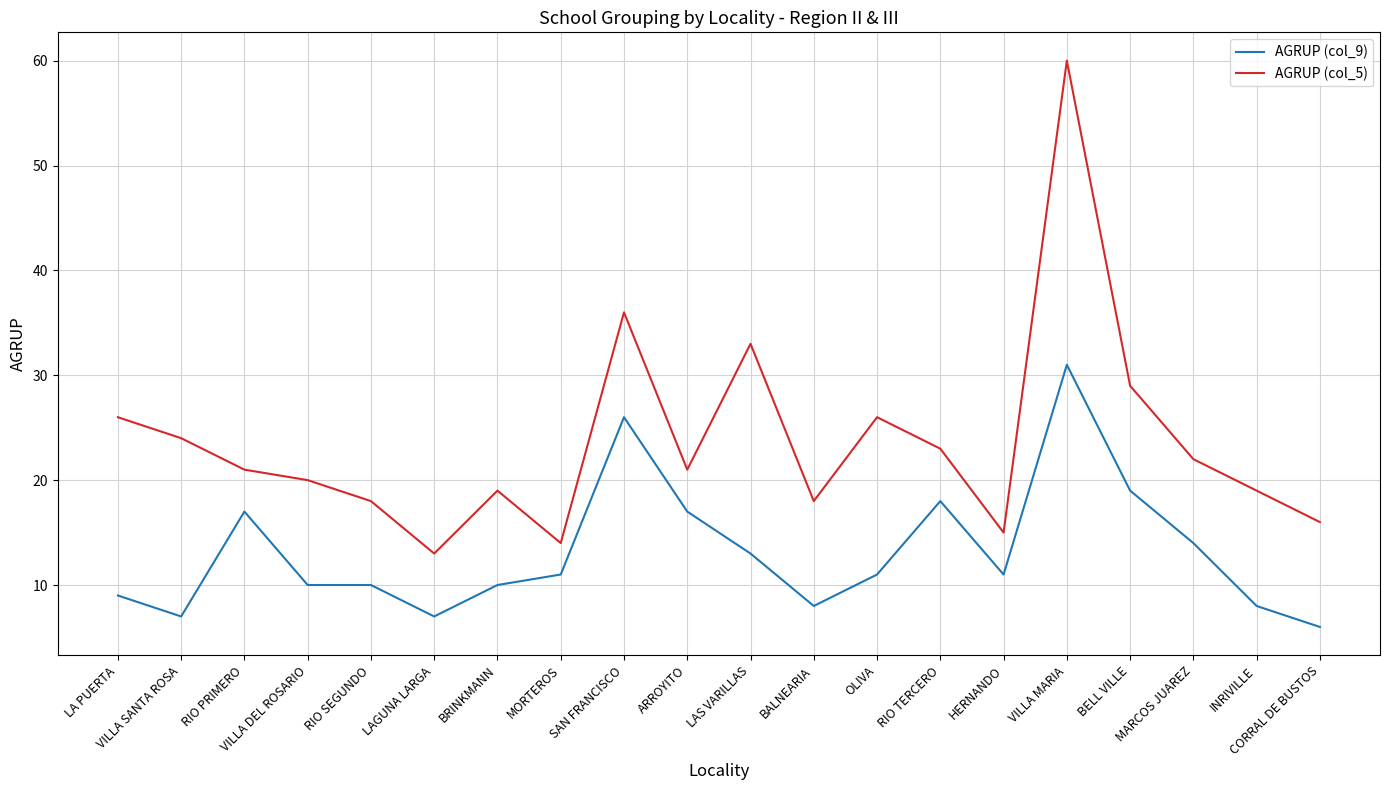

What position from the left is BALNEARIA?

12